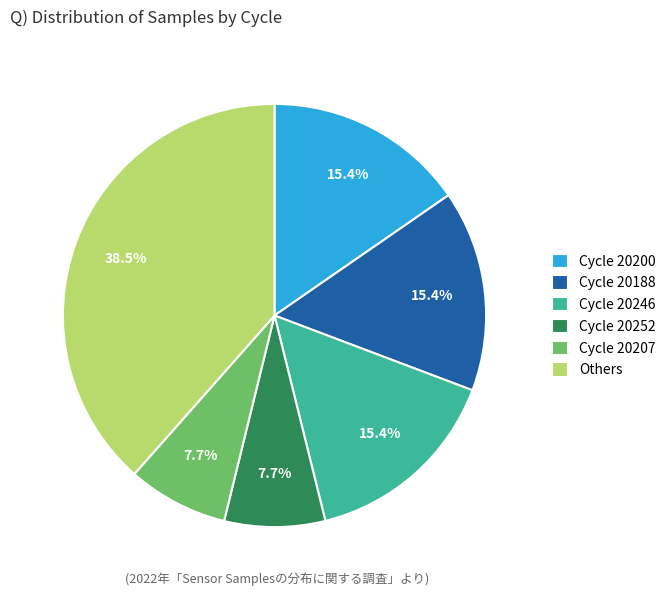

Between Others and Cycle 20252, which is larger?

Others